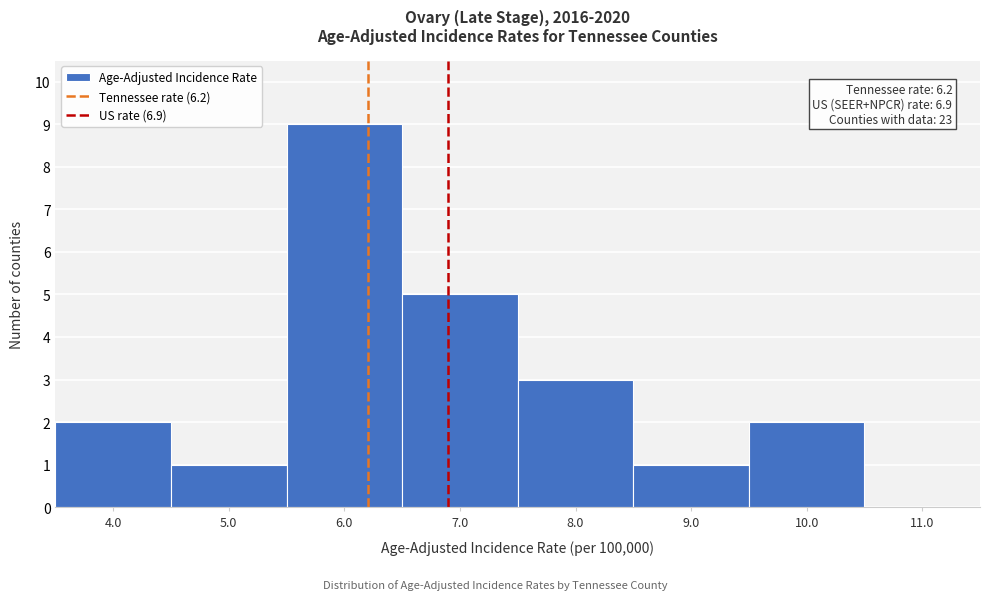

Which range on the x-axis has the tallest bar?

5.5 to 6.5